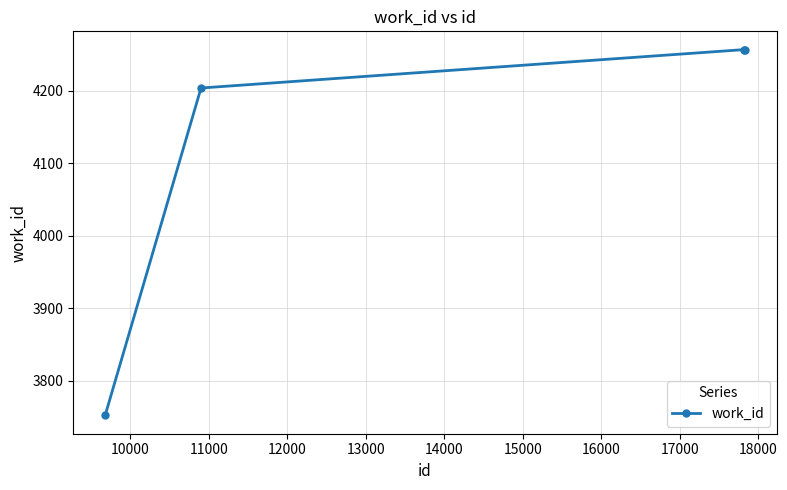

What is the value of the 1st point from the left?

3752